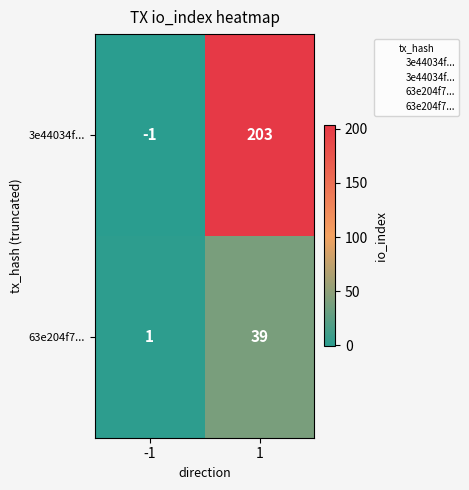

Is it true that 3e44034f... equals 0 at -1?

False